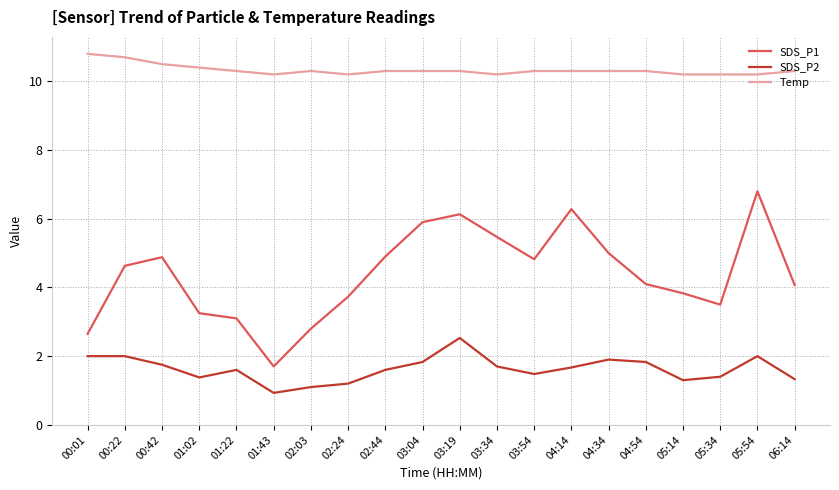

Which label corresponds to the largest value in the chart?

00:01